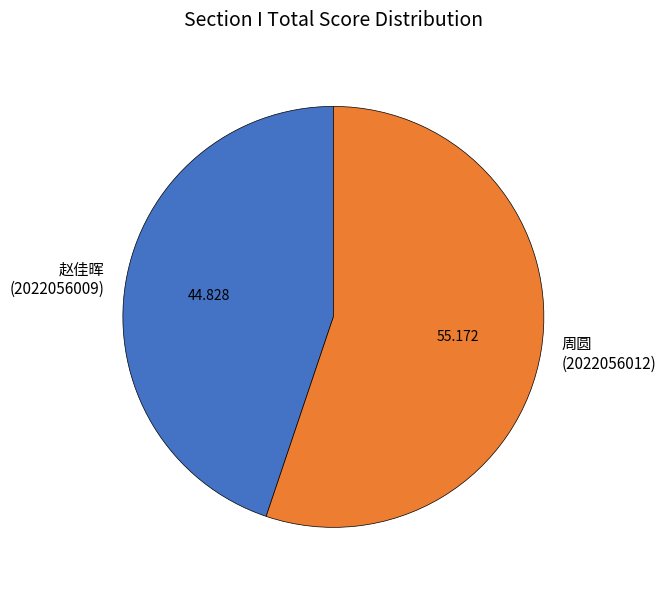

Which slice represents more than half of the pie?

周圆 (2022056012)